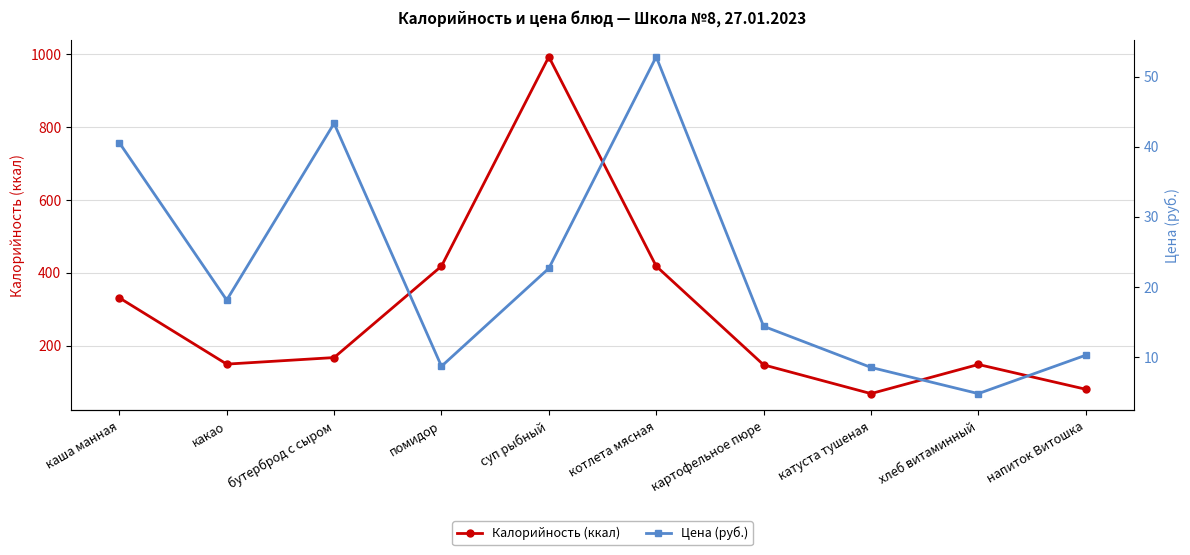

True or false: Цена (руб.) has more than 1 points higher than both neighbors.

True